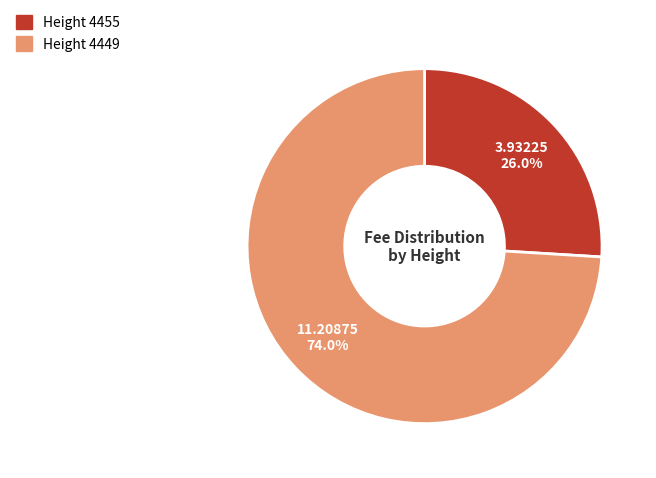

Is there a majority slice in this chart?

Yes